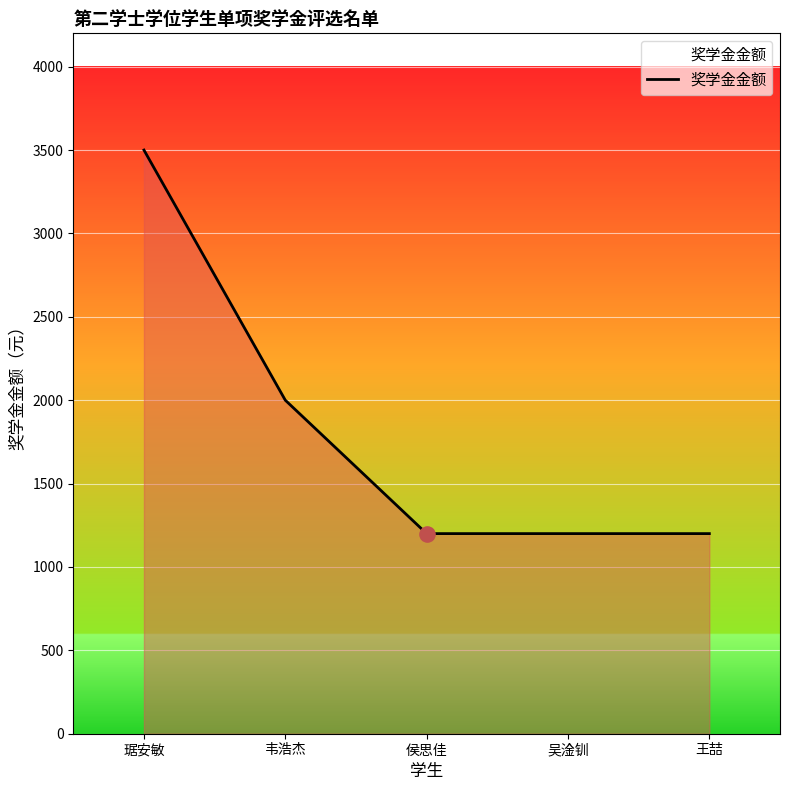

What is the ratio of the value at 韦浩杰 to the value at 王喆?

1.7